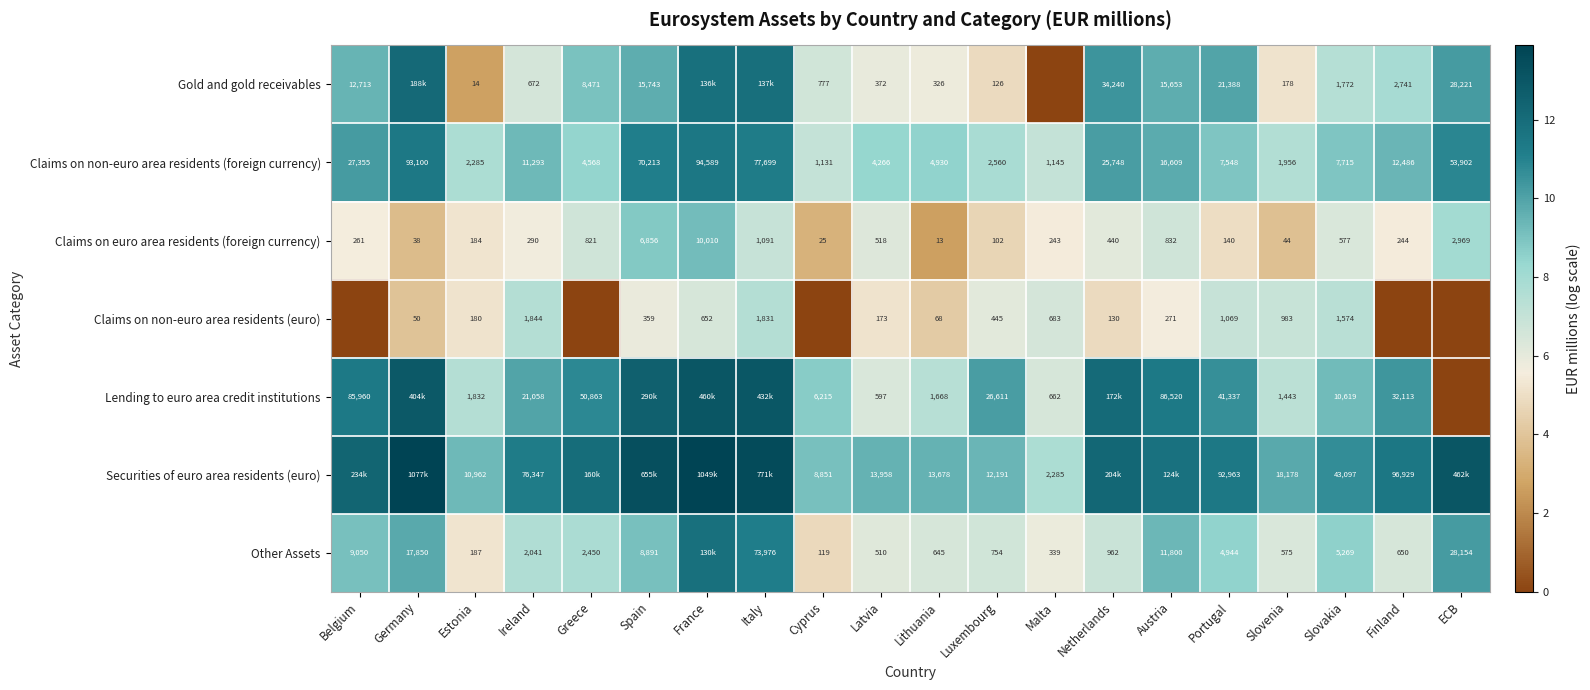

At how many categories does at least one series exceed 0?

20